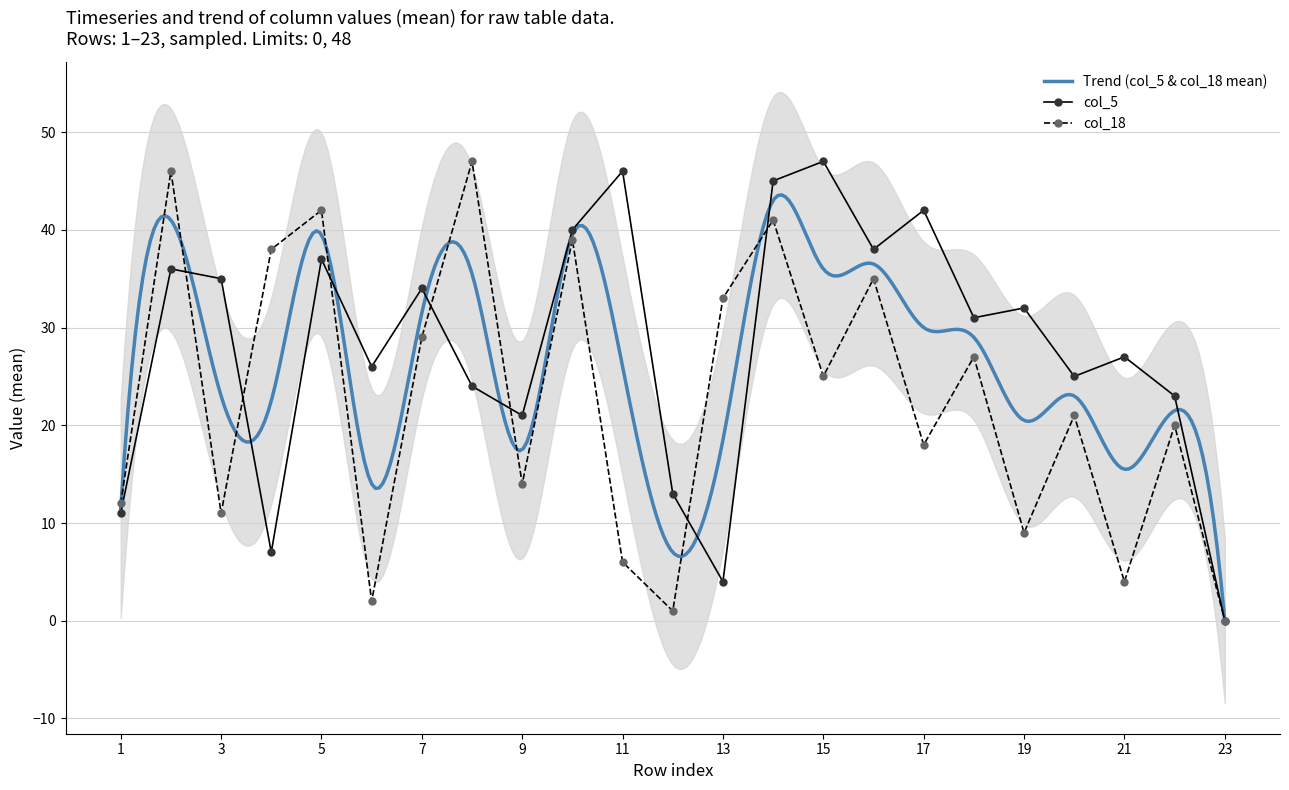

What is the greatest value displayed?

47